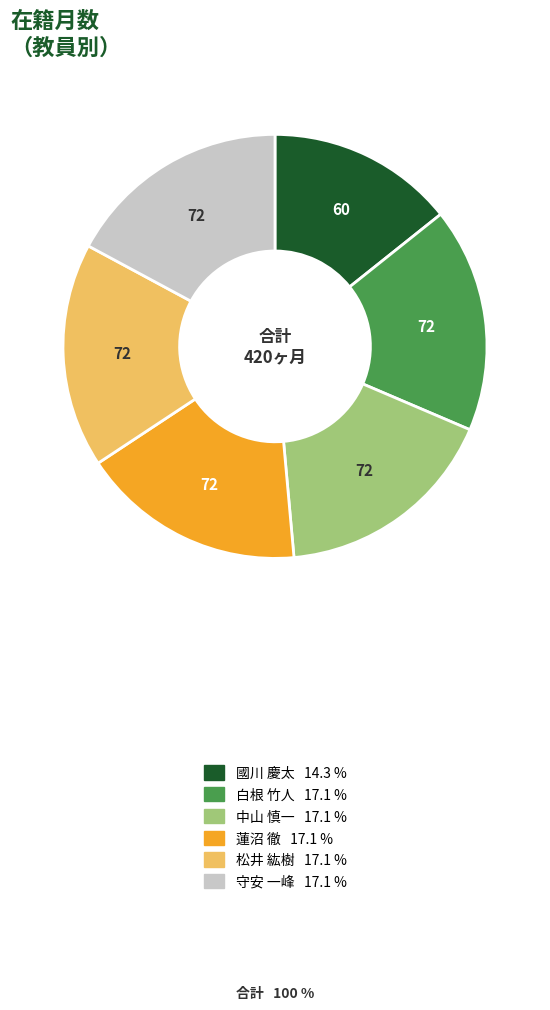

Does any single category account for the majority?

No